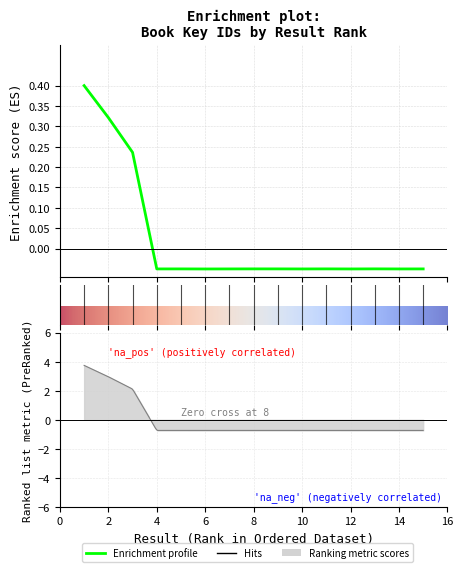

Where does the data first go above 0?

1